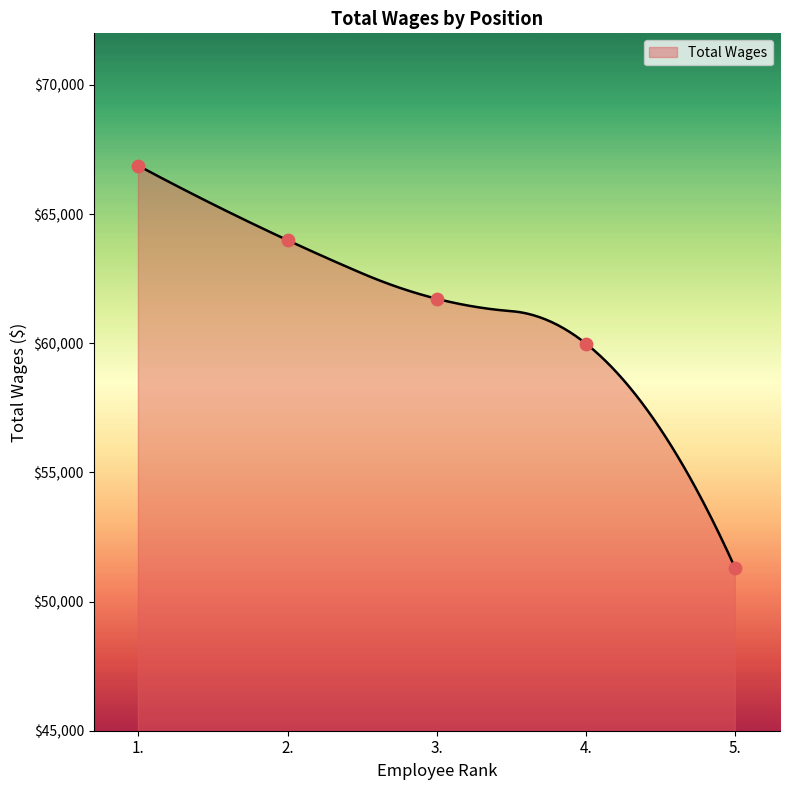

Between 1. and 3., which is larger?

1.